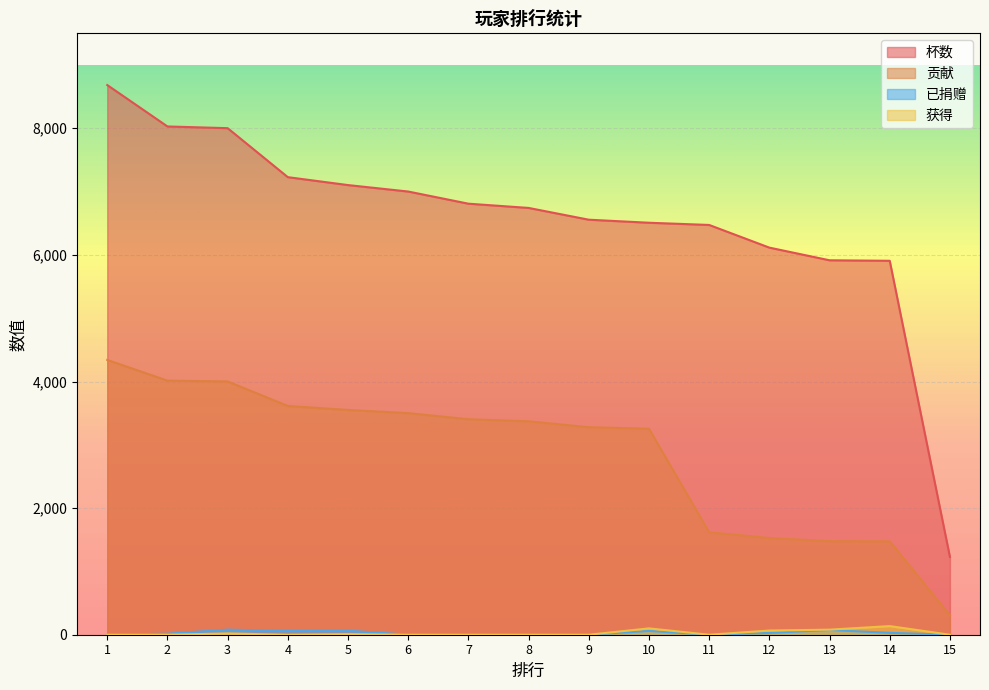

Reading right to left, list all the values displayed in this chart.

杯数: 1230	5907	5915	6115	6473	6508	6556	6742	6809	7001	7103	7228	8002	8029	8683
贡献: 307	1476	1478	1528	1618	3254	3278	3371	3404	3500	3551	3614	4001	4014	4341
已捐赠: 0	30	74	28	0	60	0	0	0	0	64	60	80	16	0
获得: 0	136	80	66	0	100	0	0	0	0	10	0	20	0	0